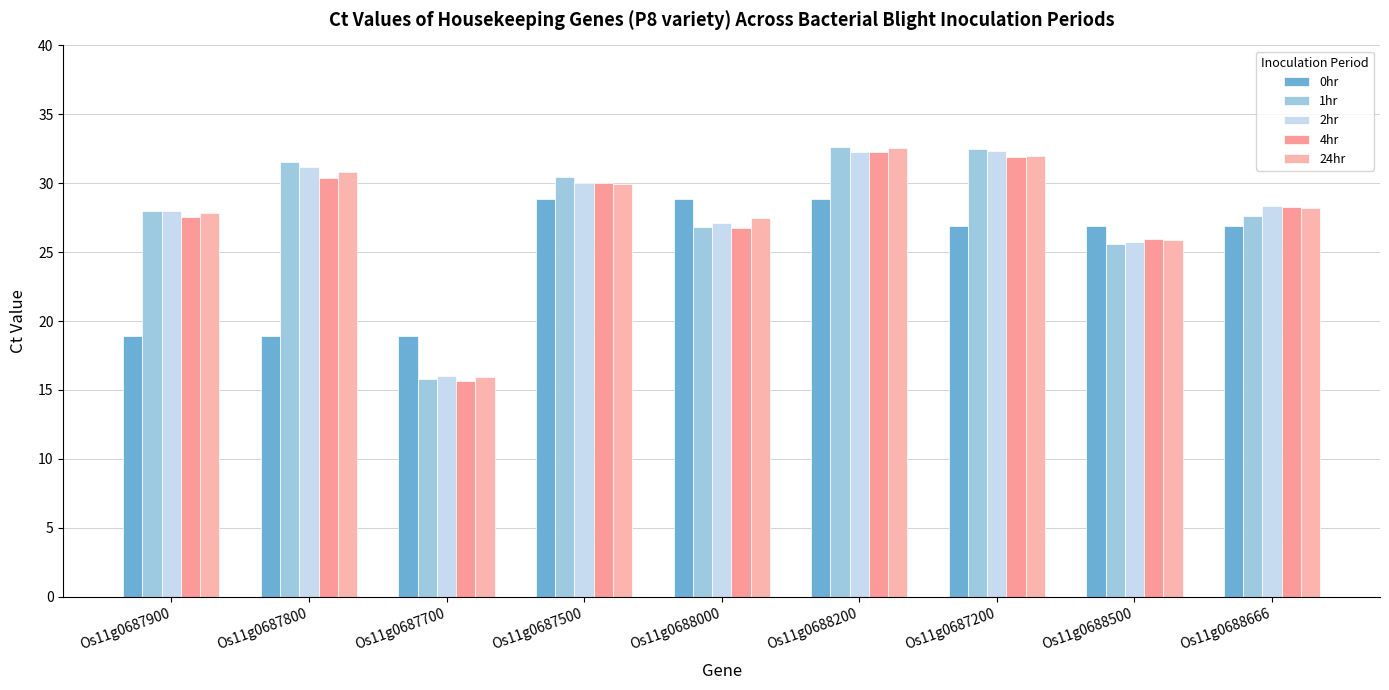

Reading right to left, transcribe all the data shown in this chart.

0hr: 26.9	26.9	26.9	28.9	28.9	28.9	18.9	18.9	18.9
1hr: 27.6	25.6	32.5	32.6	26.8	30.4	15.8	31.5	27.9
2hr: 28.4	25.7	32.3	32.3	27.1	30.1	16.0	31.2	27.9
4hr: 28.3	25.9	31.9	32.2	26.8	30.0	15.7	30.4	27.6
24hr: 28.2	25.9	32.0	32.6	27.5	30.0	15.9	30.8	27.8